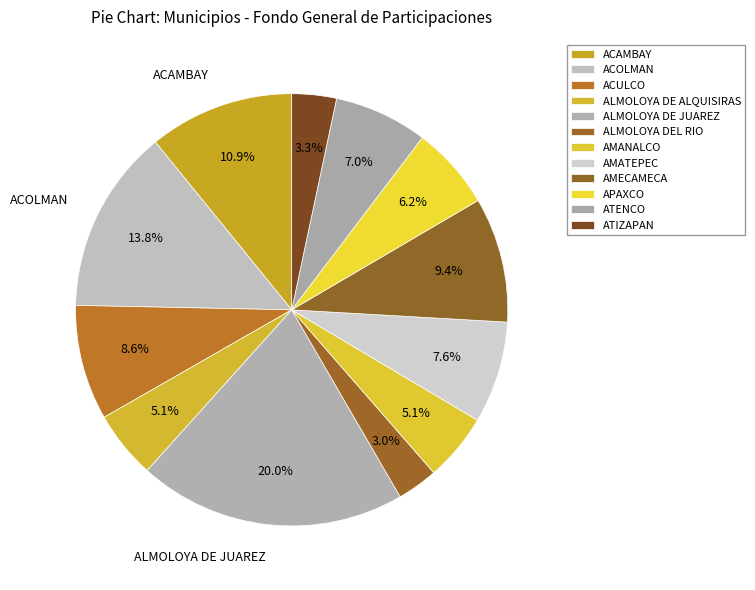

How many segments does this pie chart have?

12